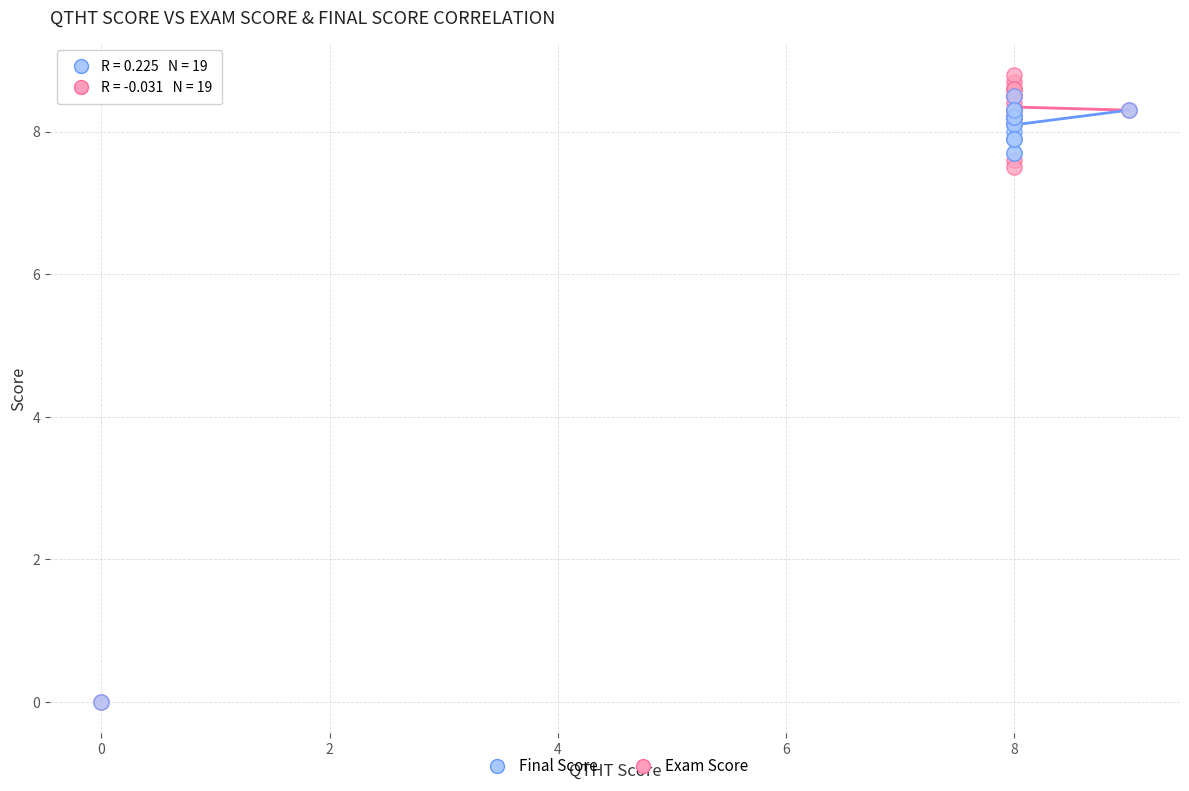

In the Final Score series, what Y value is closest to 4?

7.7